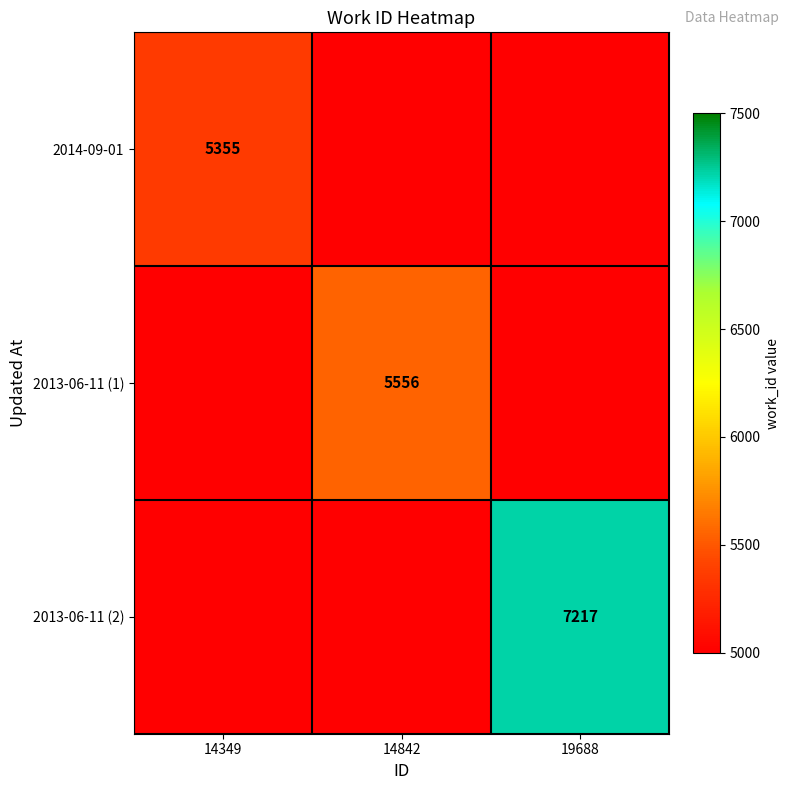

The value of 2013-06-11 (1) at 14842 is 5556. True or false?

True